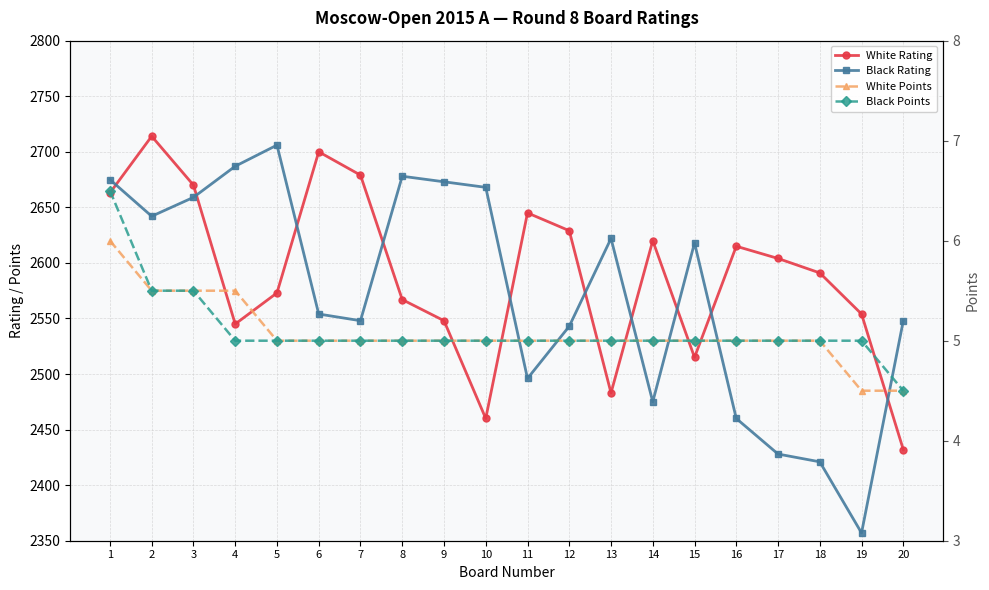

The value of White Points at 6 is 5.0. True or false?

True